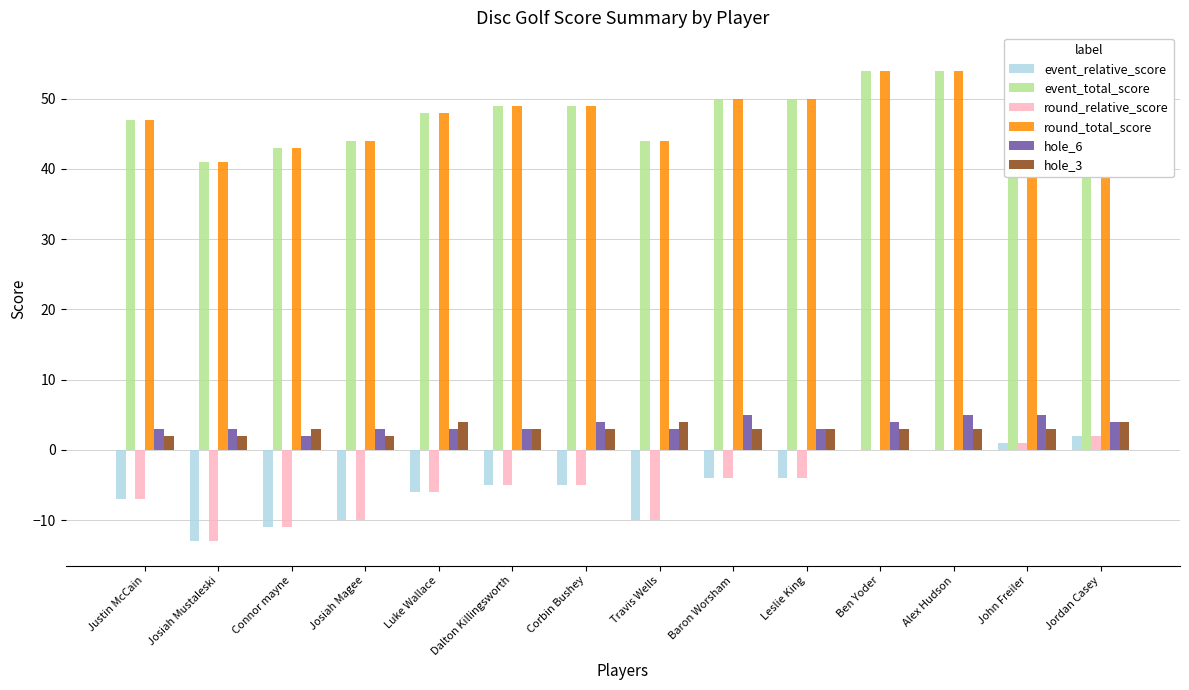

True or false: round_total_score has a value of 14 at Josiah Magee.

False